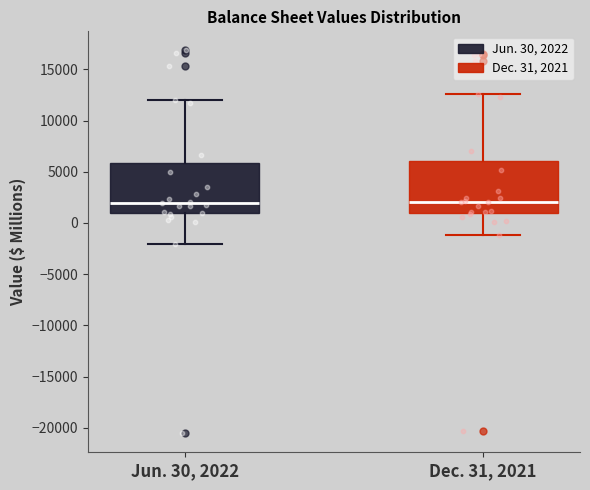

Where is the upper edge of the box for Jun. 30, 2022 on the y-axis? The values are not printed on the chart, so give them approximately, as read against the axis.

6000